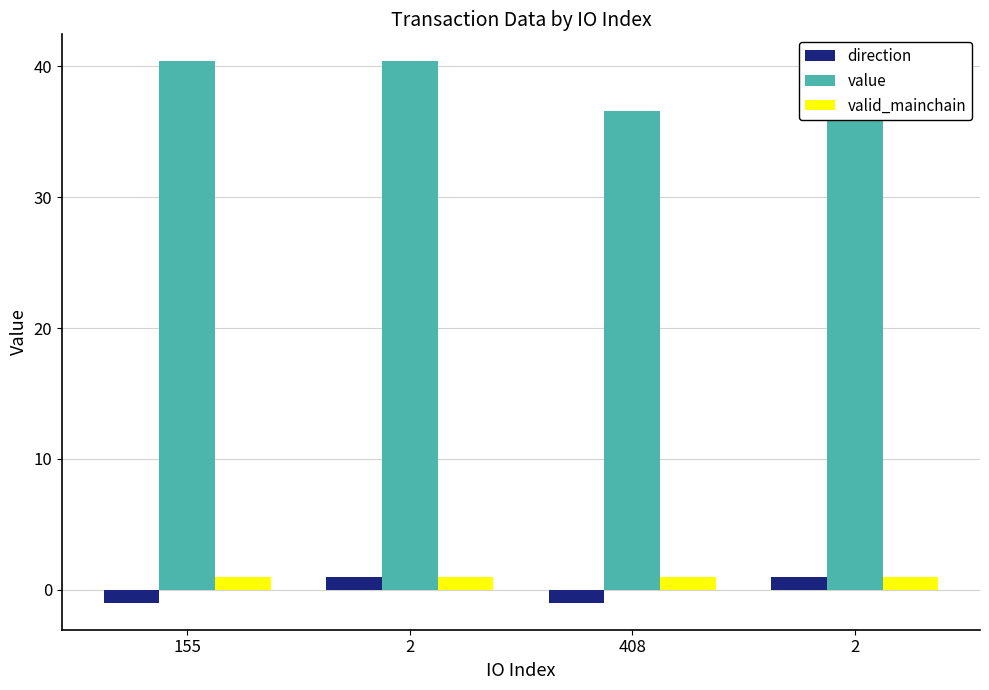

What is the difference between the highest and lowest values at 408?

37.6